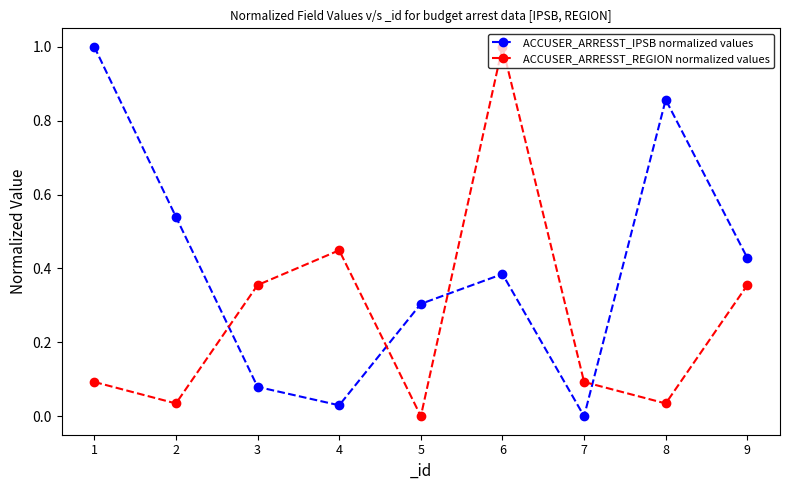

Rank the series by their average value, from lowest to highest.

ACCUSER_ARRESST_REGION normalized values, ACCUSER_ARRESST_IPSB normalized values